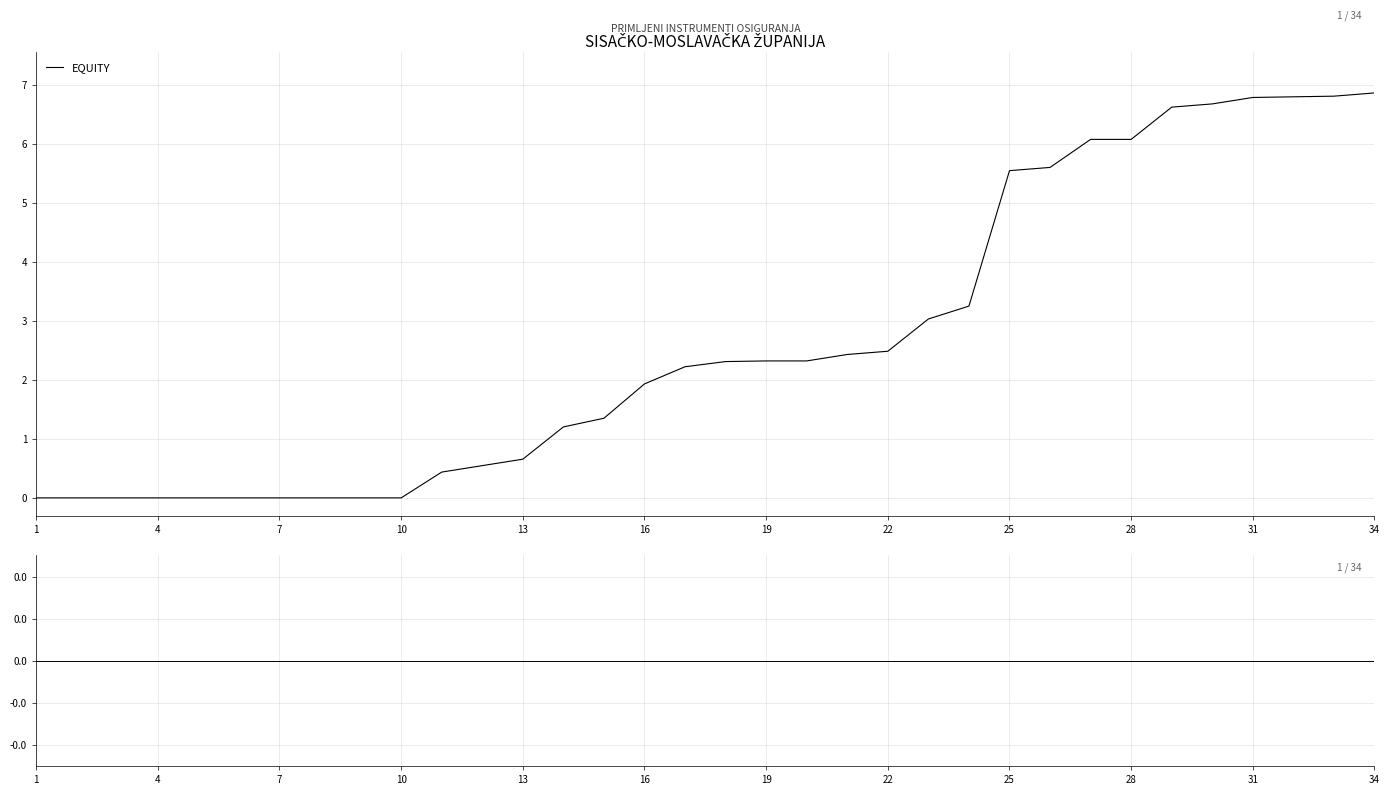

What is the maximum value for EQUITY?

6.9